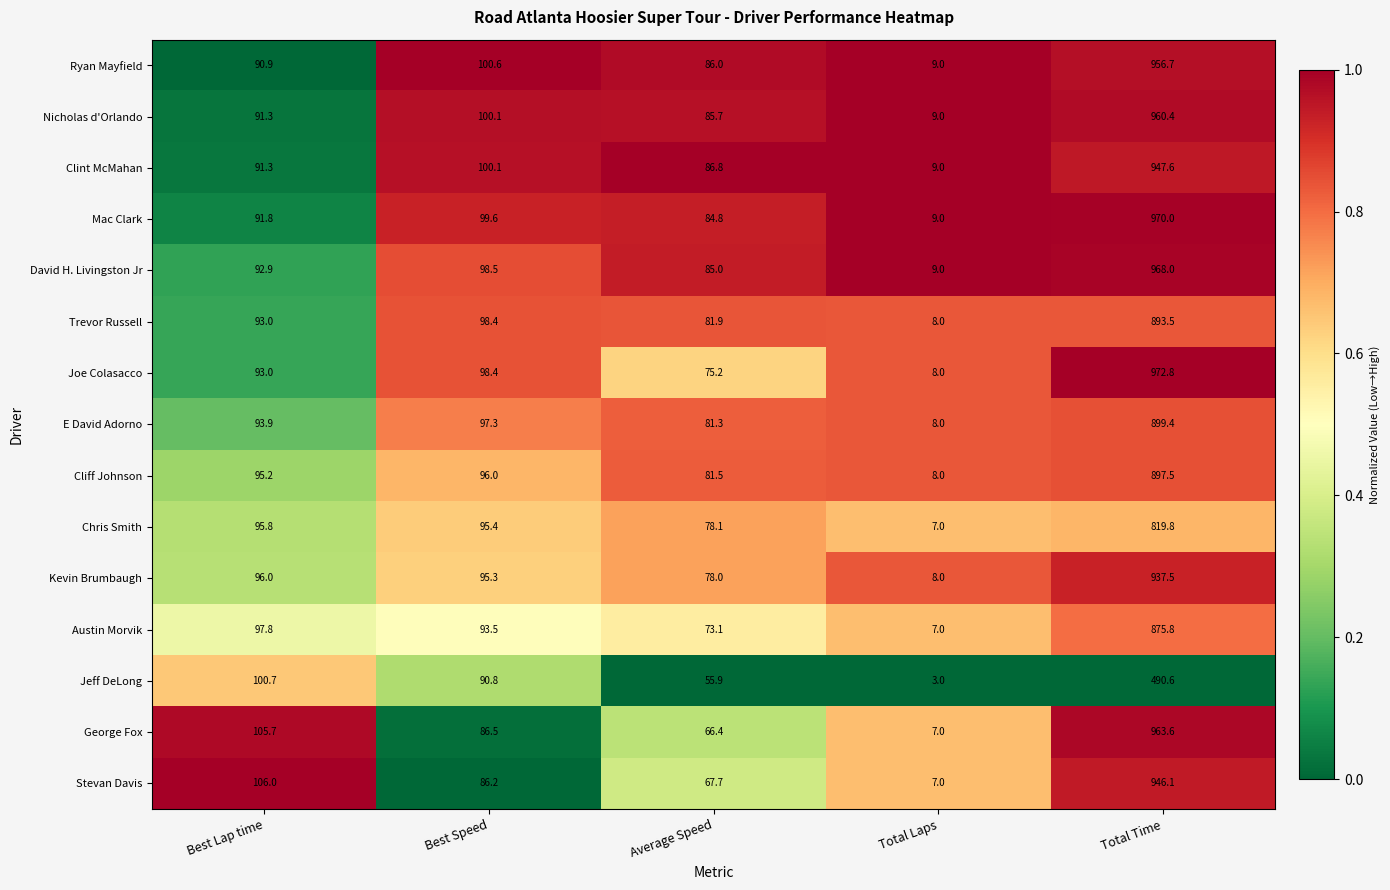

Between Best Lap time and Total Laps, which series saw the biggest shift?

Stevan Davis